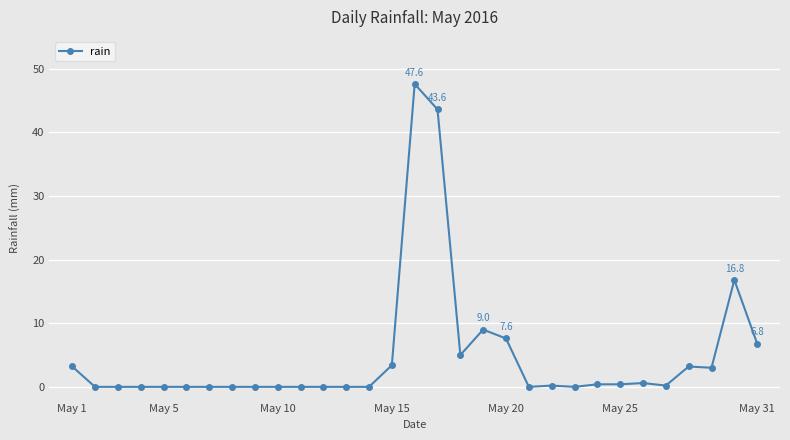

What is the difference between the maximum and minimum values?

47.6